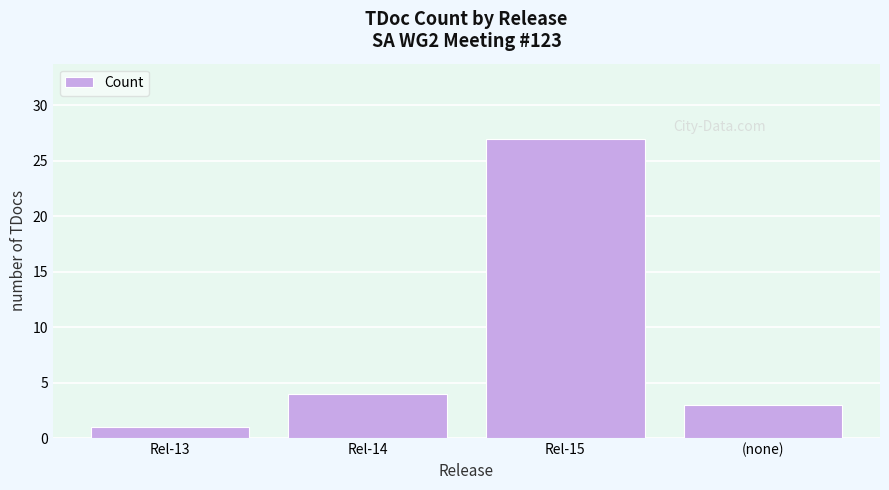

Rank the categories by value from lowest to highest.

Rel-13, (none), Rel-14, Rel-15